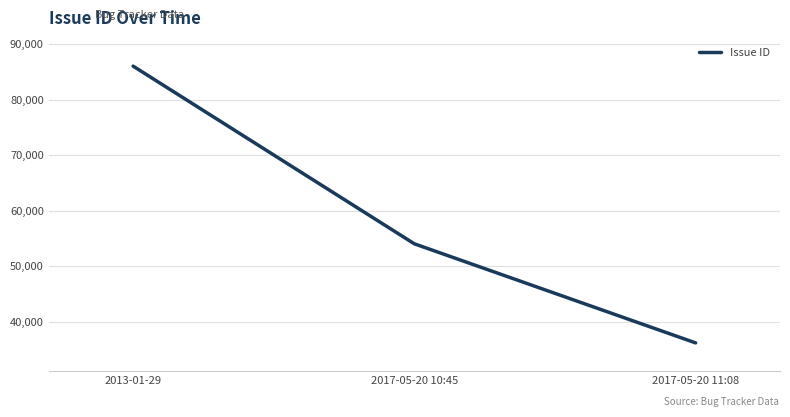

What is the difference between the second highest and minimum values?

17858